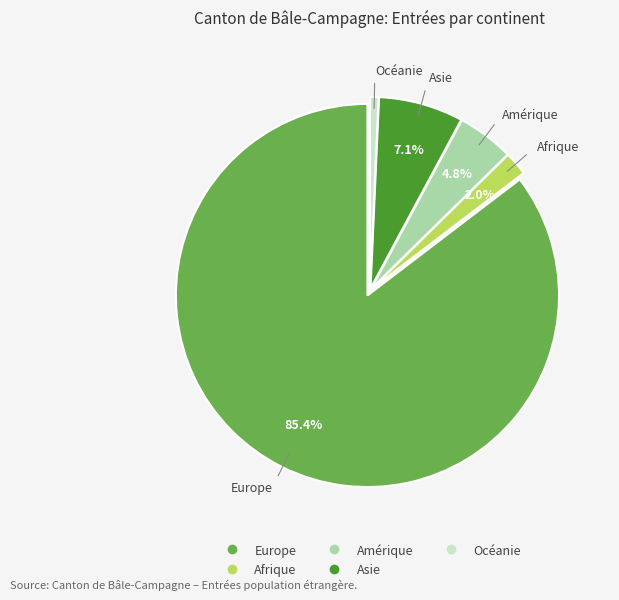

What portion of the pie excludes Asie?

92.9%